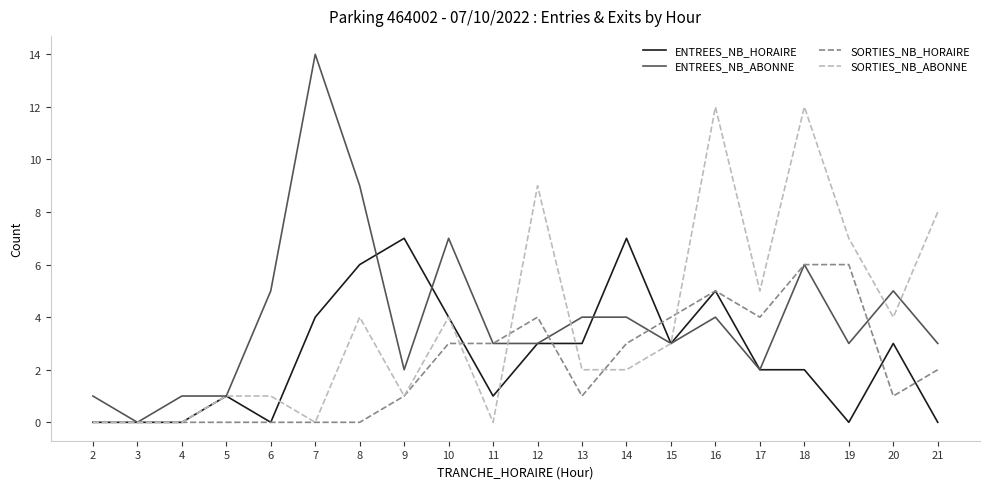

Is it true that ENTREES_NB_ABONNE equals 10 at 10?

False